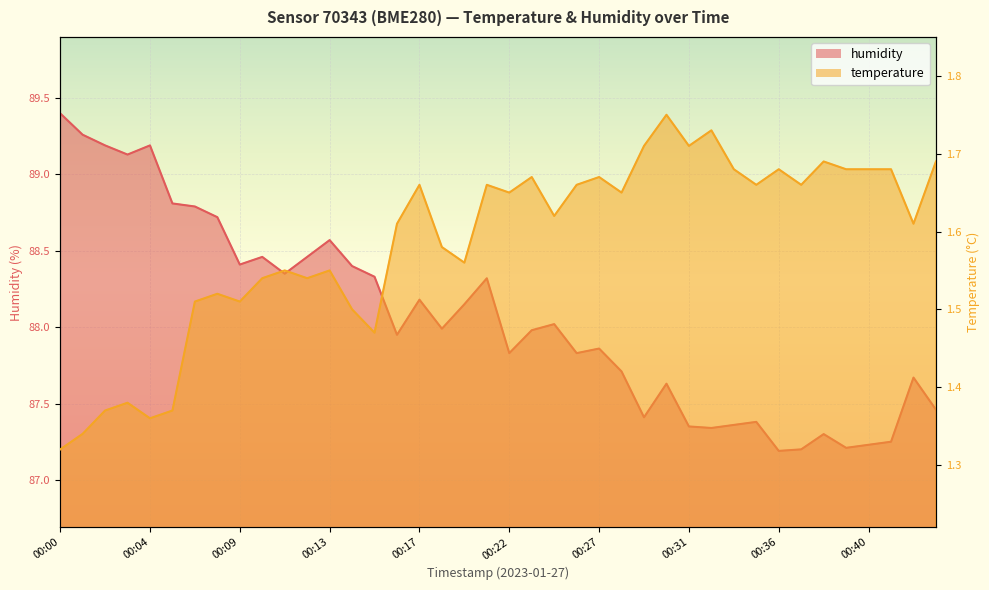

What is the value of the humidity point at the 26th from the left?

87.7